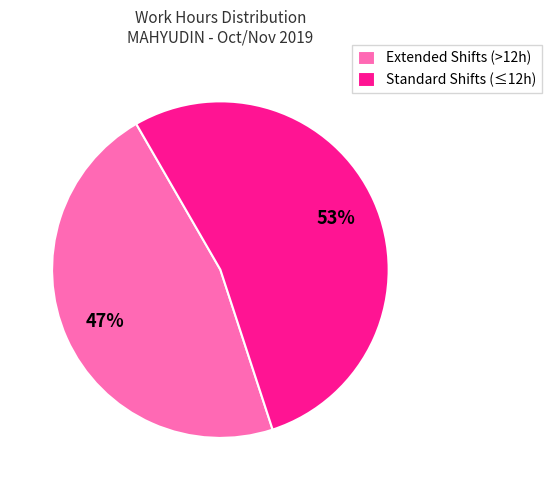

To the nearest percent, what portion does Standard Shifts (≤12h) represent?

53%